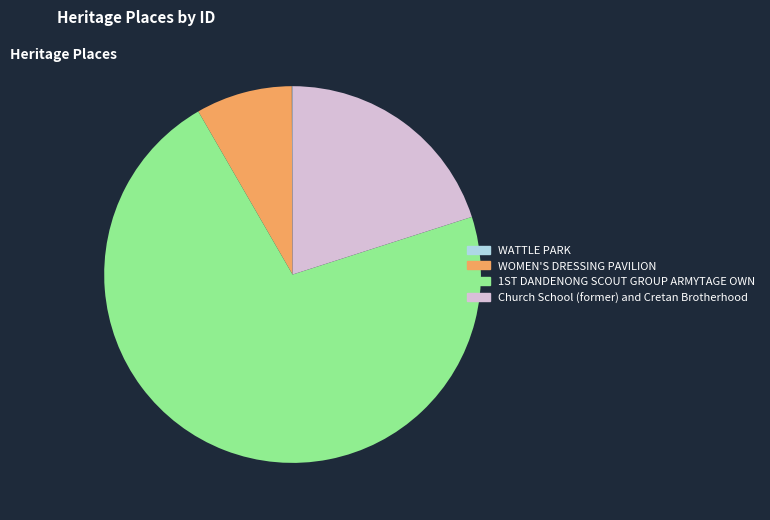

Which has a higher value, Church School (former) and Cretan Brotherhood or WOMEN'S DRESSING PAVILION?

Church School (former) and Cretan Brotherhood